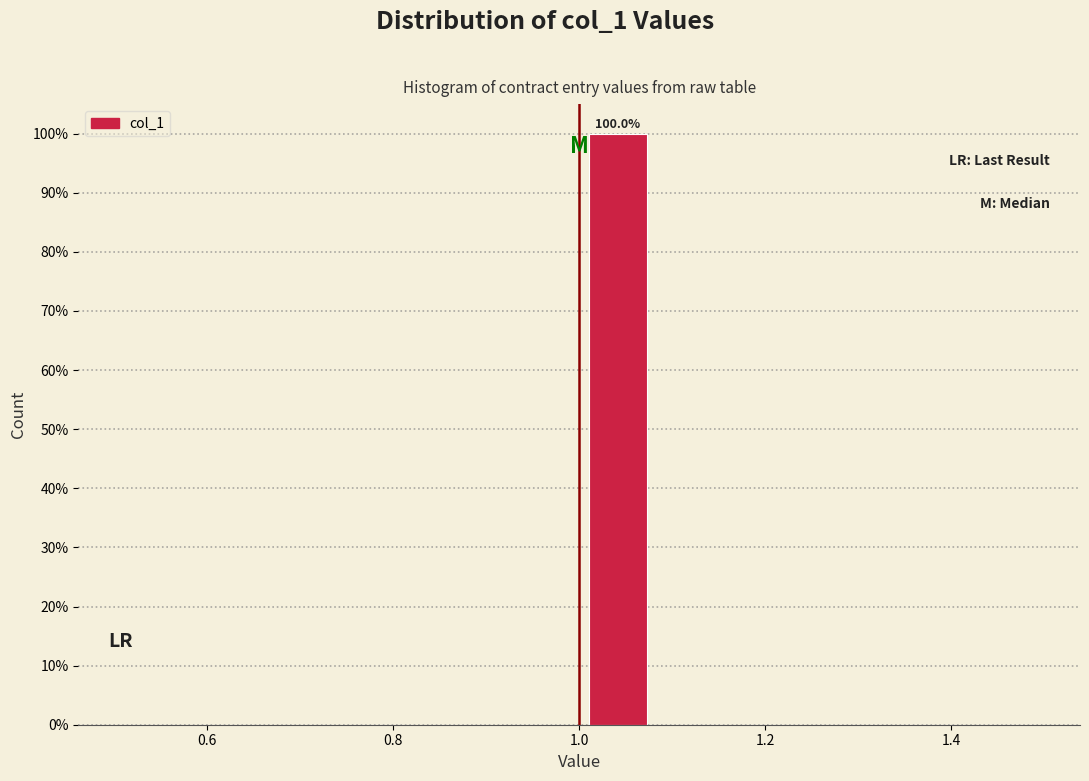

Over which range of the x-axis is the bar tallest?

1.00 to 1.08